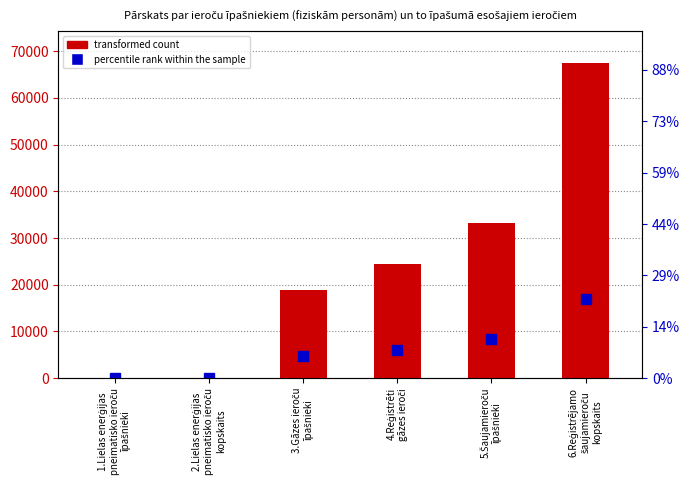

What is the maximum value shown in the chart?

67577